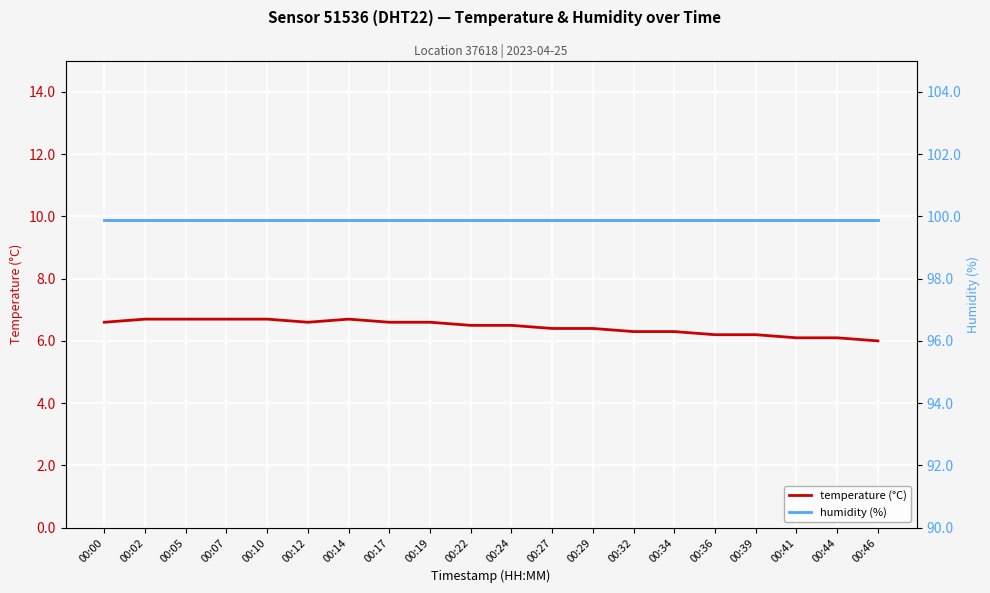

Is it true that humidity (%) equals 99.9 at 00:41?

True